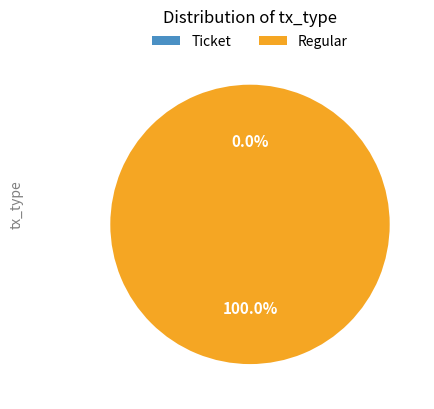

Count the number of slices in the pie.

2